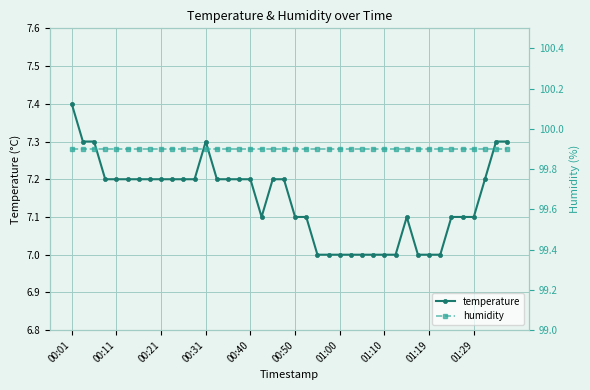

True or false: temperature has more than 1 points higher than both neighbors.

True